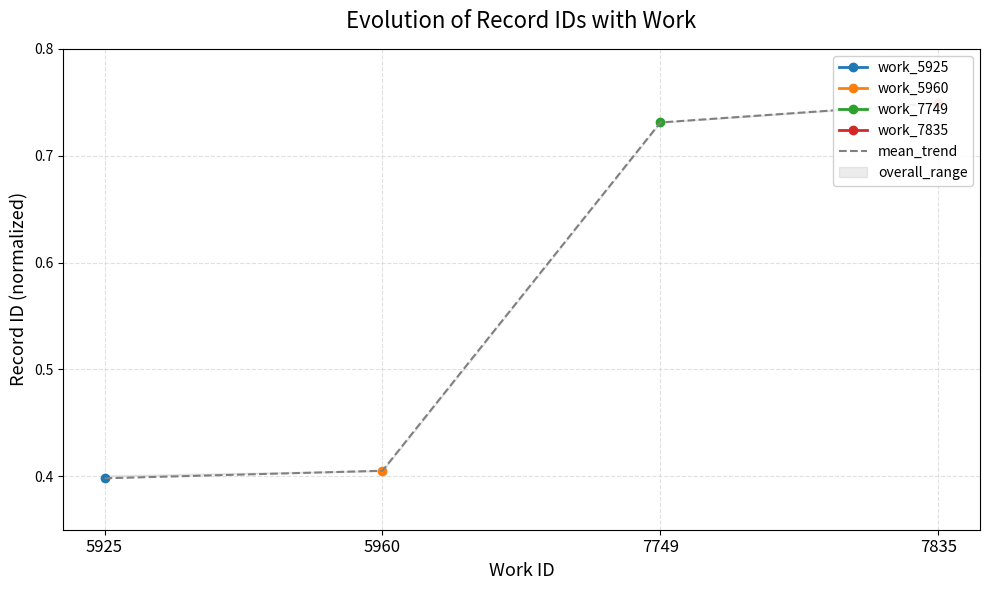

What is the greatest value displayed?

0.7